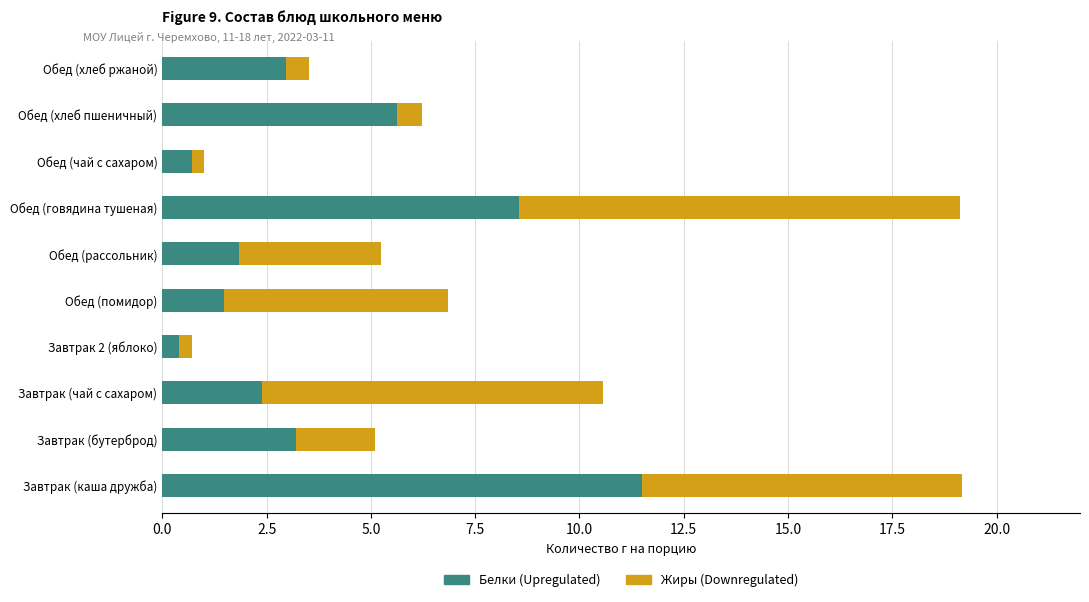

What is the total value across all series at Завтрак (каша дружба)?

19.2